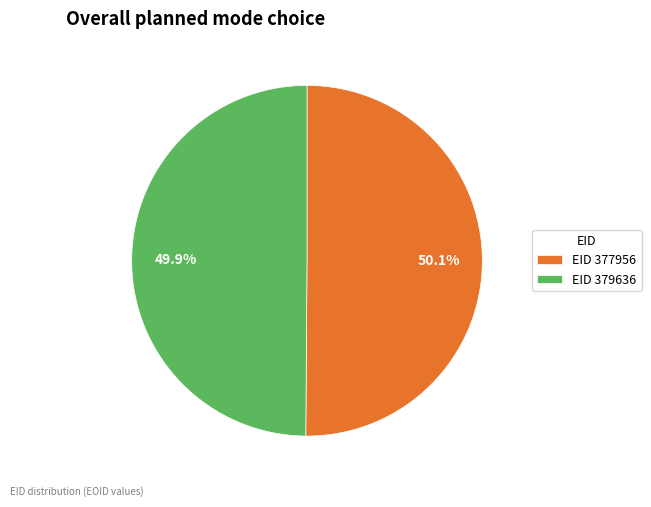

How many segments does this pie chart have?

2